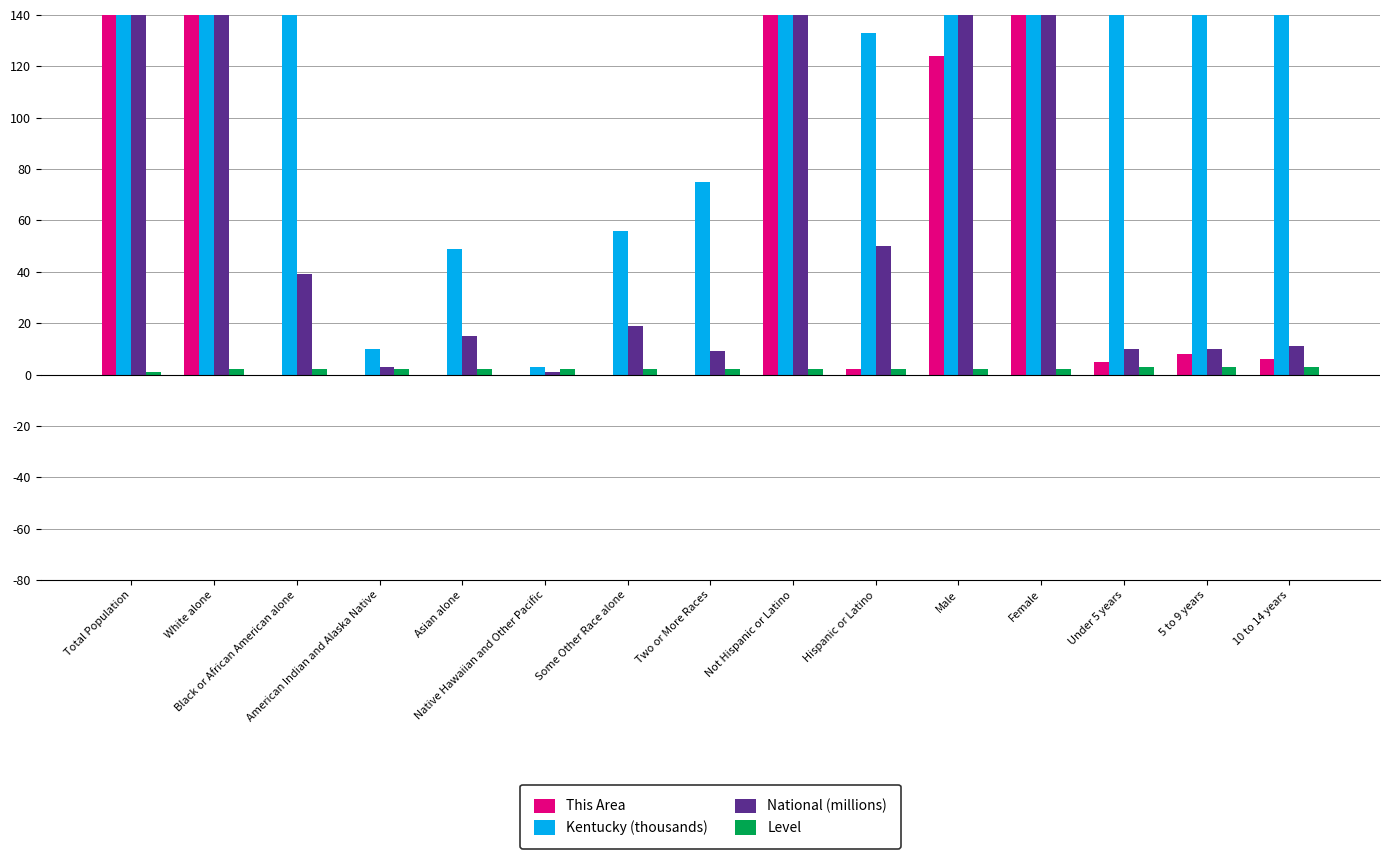

True or false: National (millions) has a value of 5 at Under 5 years.

False